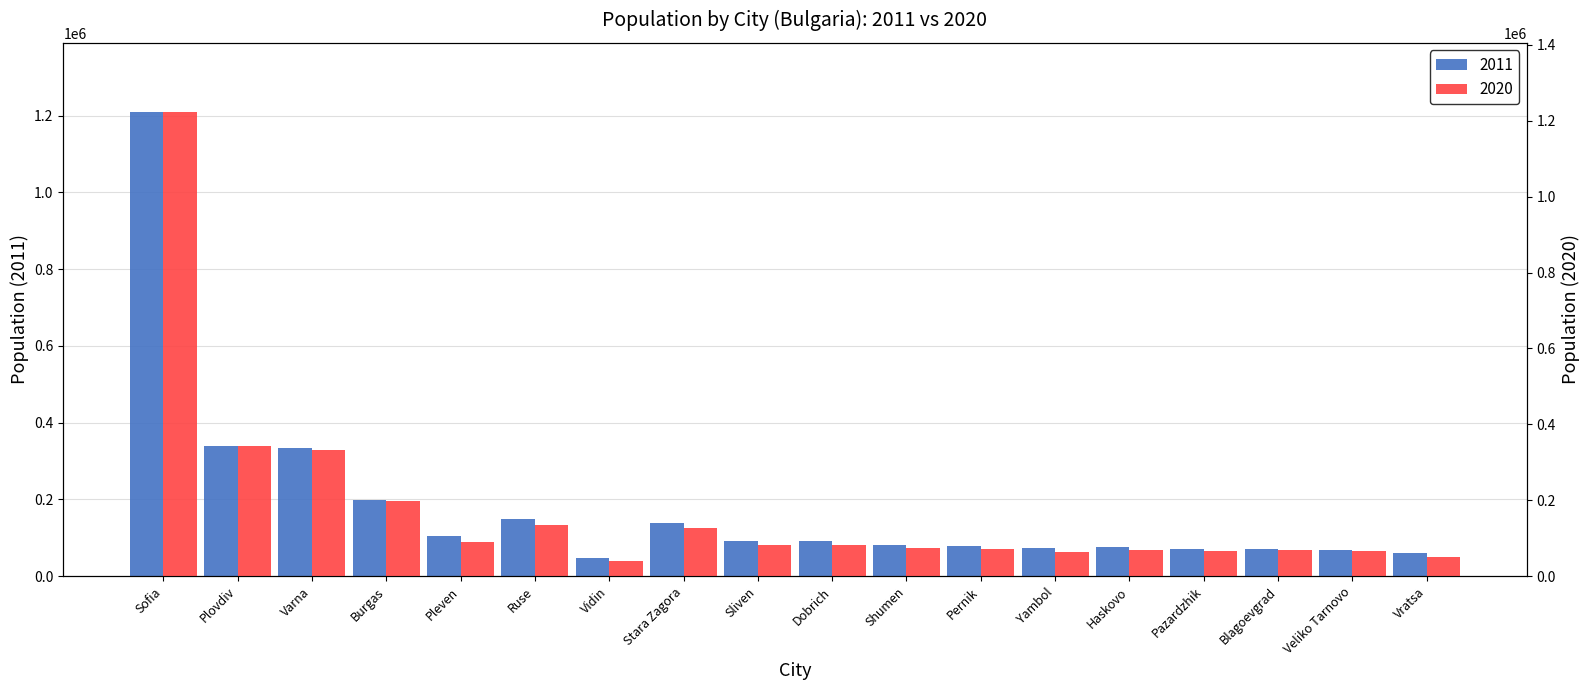

What is the difference between the maximum and minimum values in the 2011 series?

1160715